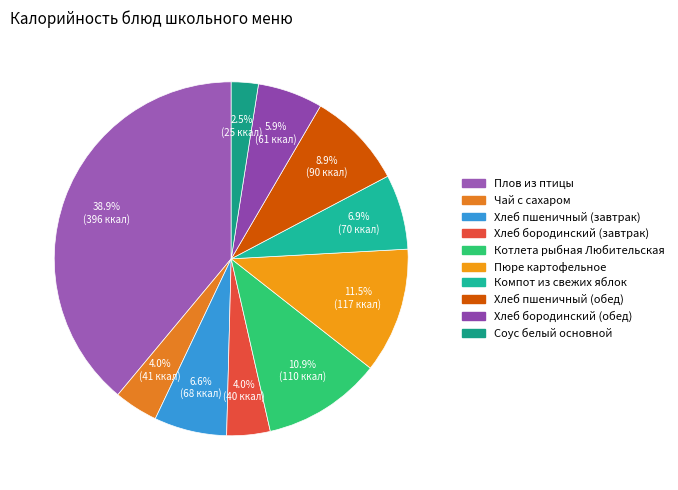

Approximately how many times larger is the value at Компот из свежих яблок compared to Пюре картофельное?

0.6